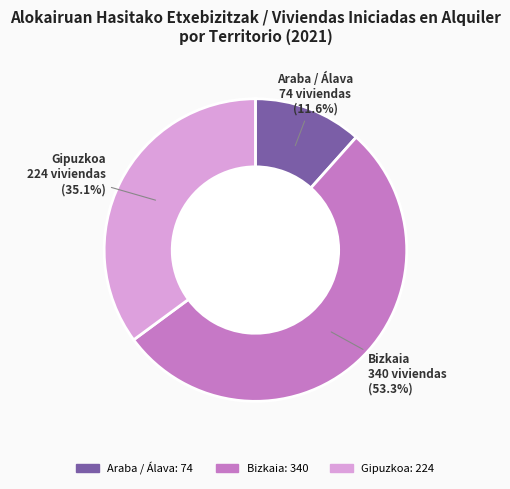

To the nearest percent, what is the difference between the Araba / Álava and Bizkaia slice percentages?

42%